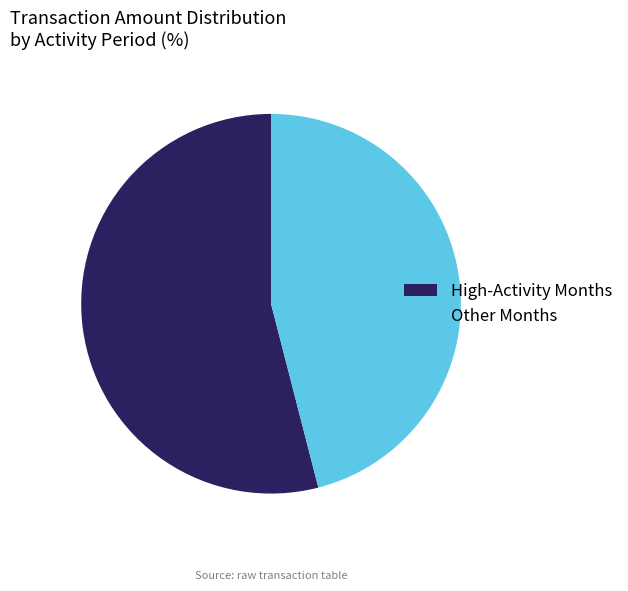

Combined, do Other Months and High-Activity Months account for over 50%?

Yes